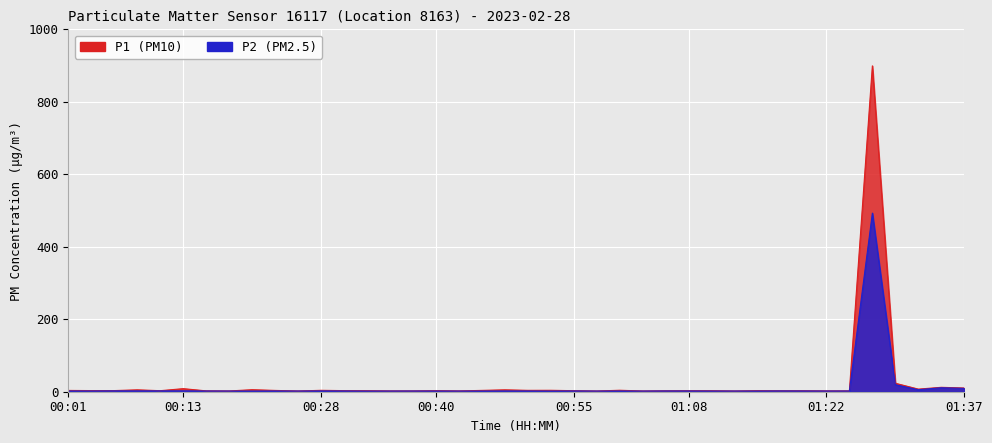

True or false: P2 has a value of 2.1 at 00:23.

True